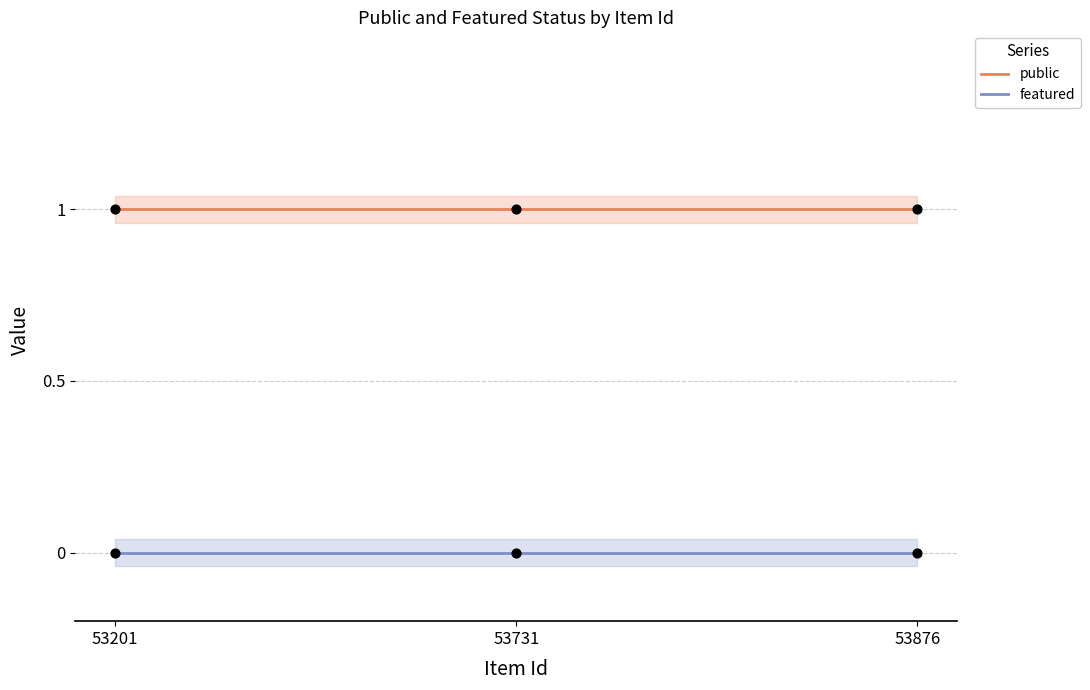

At how many categories does at least one series exceed 0?

3